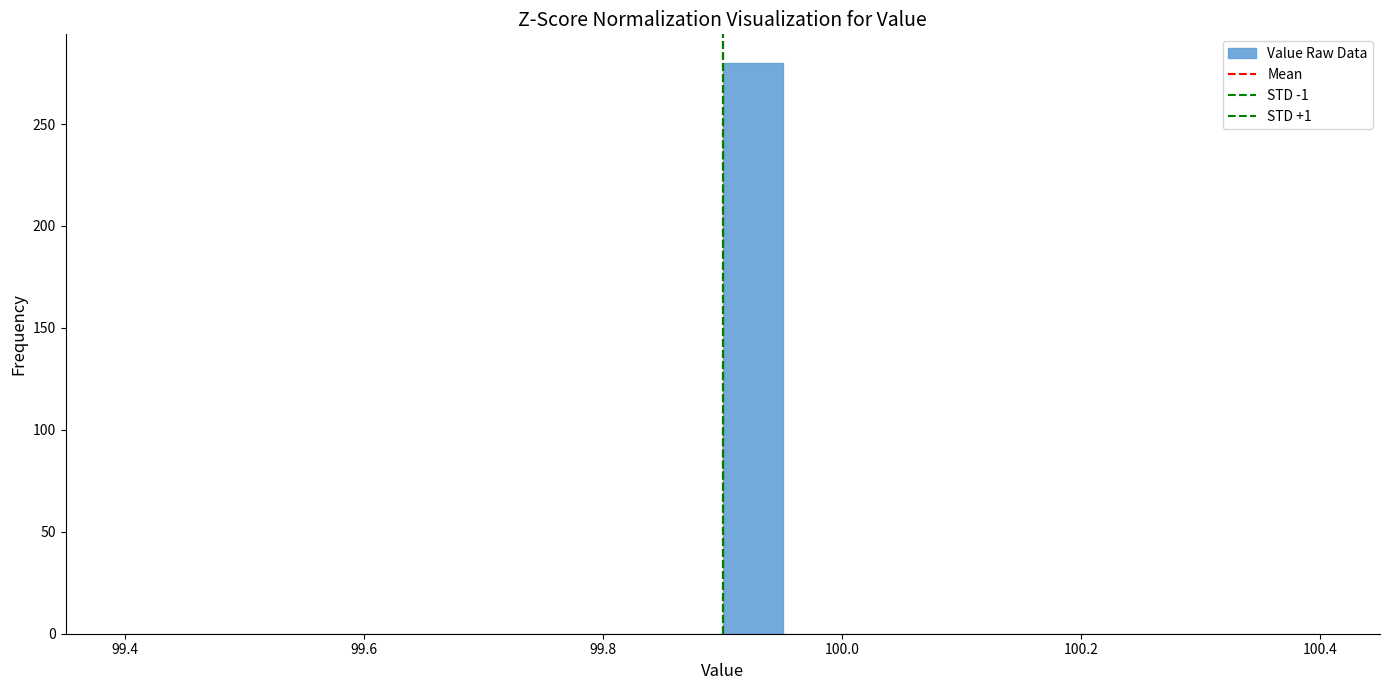

Around what value on the x-axis is the tallest bar? Give the approximate position of its centre, as read against the axis.

99.92